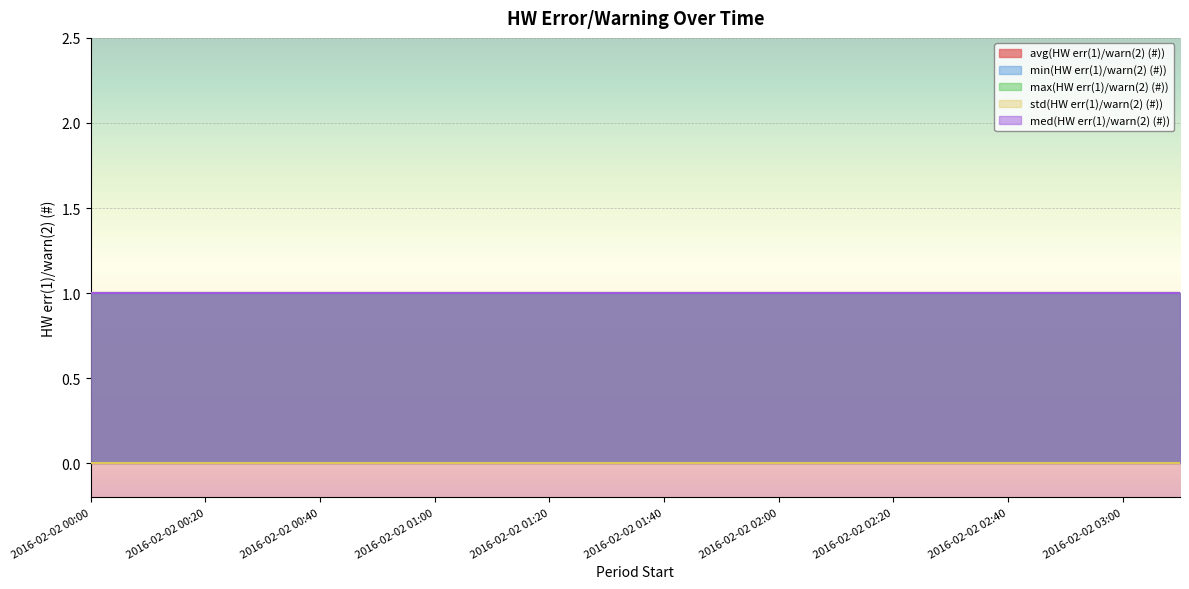

True or false: std(HW err(1)/warn(2) (#)) has a value of 0 at 2016-02-02 02:30.

True